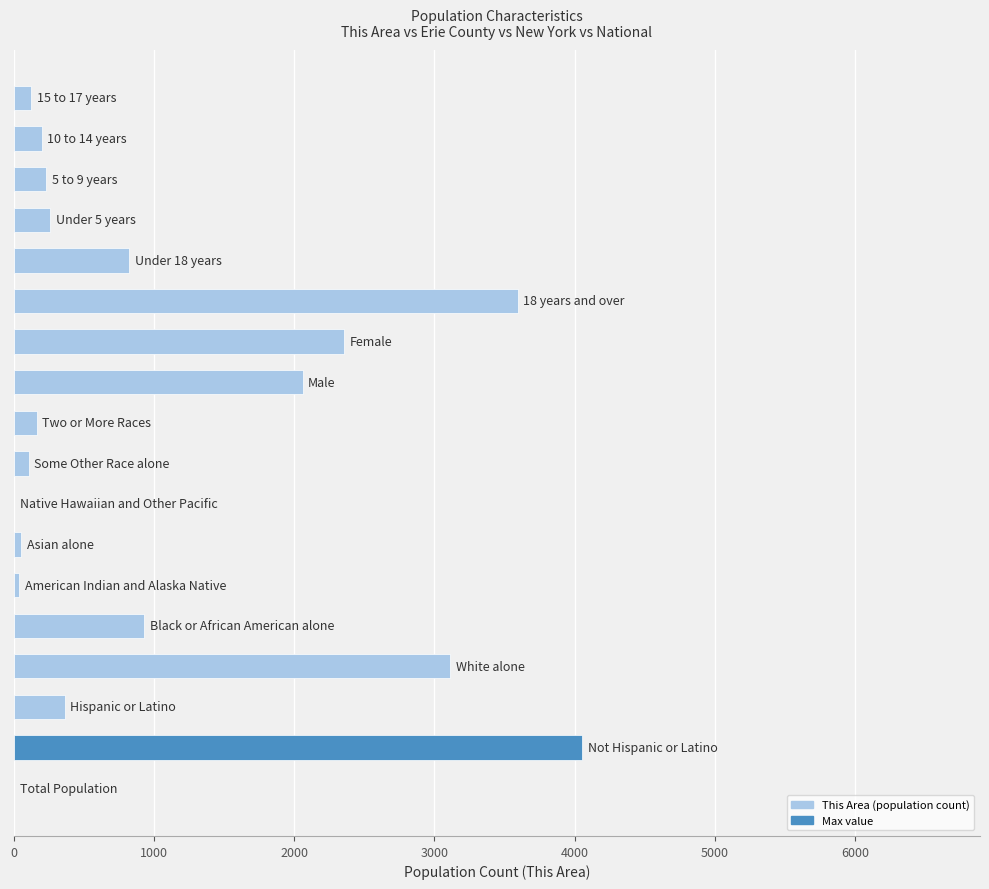

What is the sum of all values?

18490